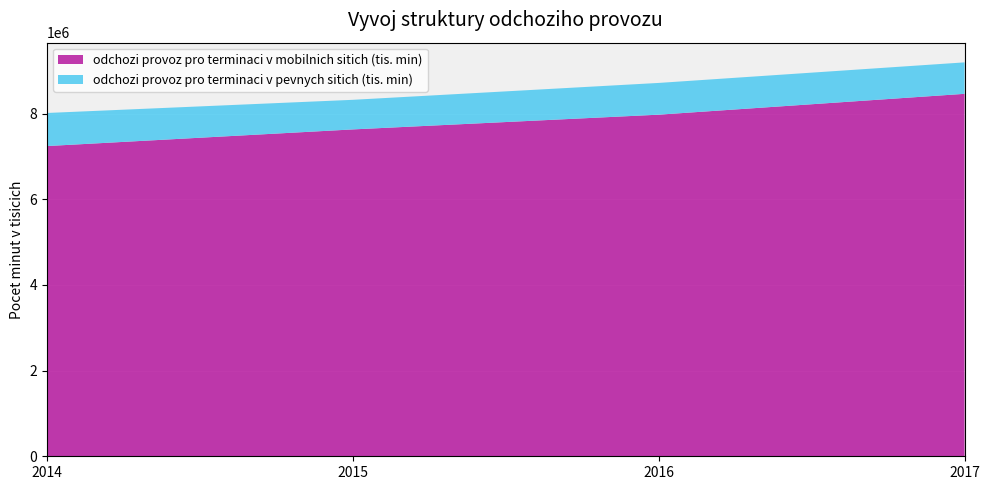

Reading left to right, list all the values displayed in this chart.

odchozi provoz pro terminaci v mobilnich sitich (tis. min): 7242431	7630839	7974935	8461617
odchozi provoz pro terminaci v pevnych sitich (tis. min): 771966	690906	741086	734406